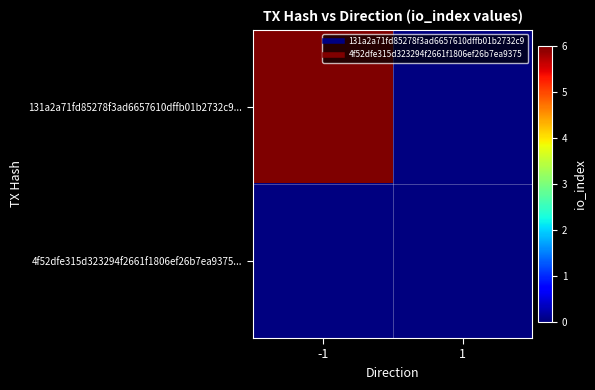

How many categories are shown in the chart?

2